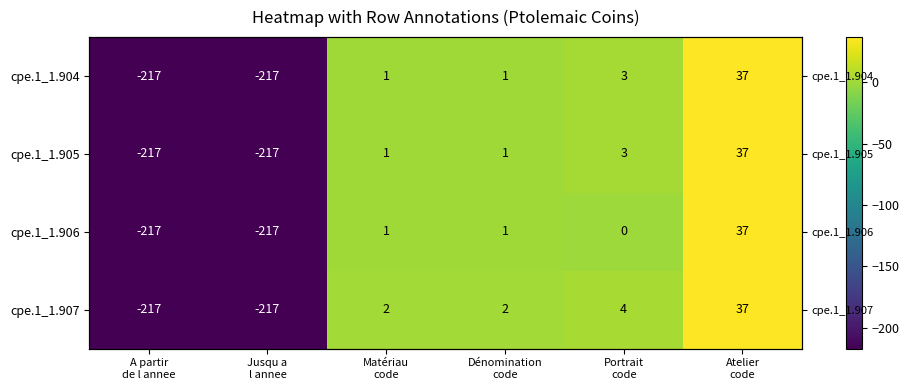

The value of cpe.1_1.905 at Portrait code is 3. True or false?

True